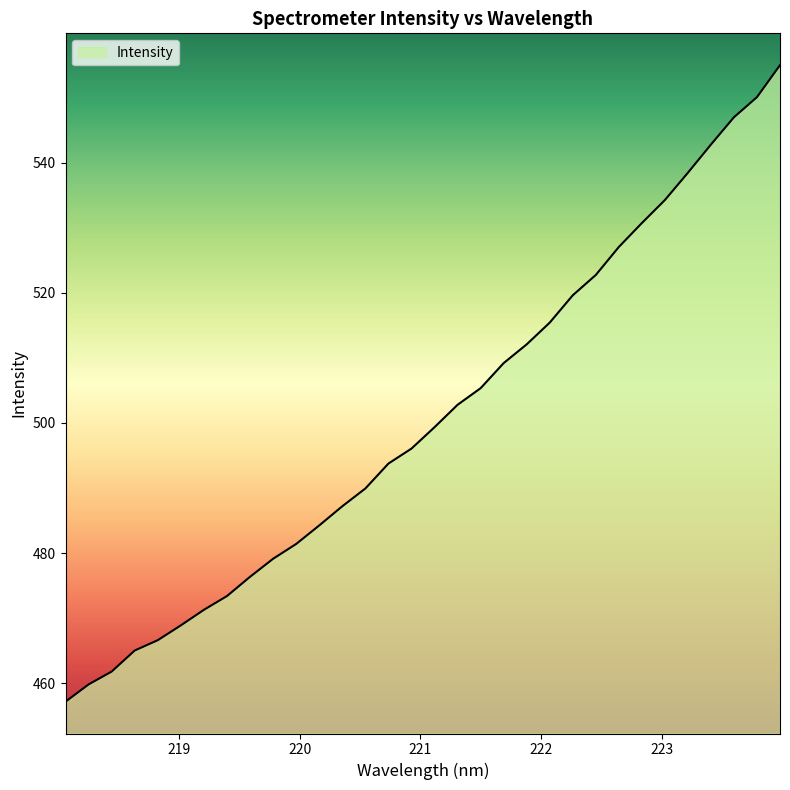

What is the smallest value displayed?

457.2